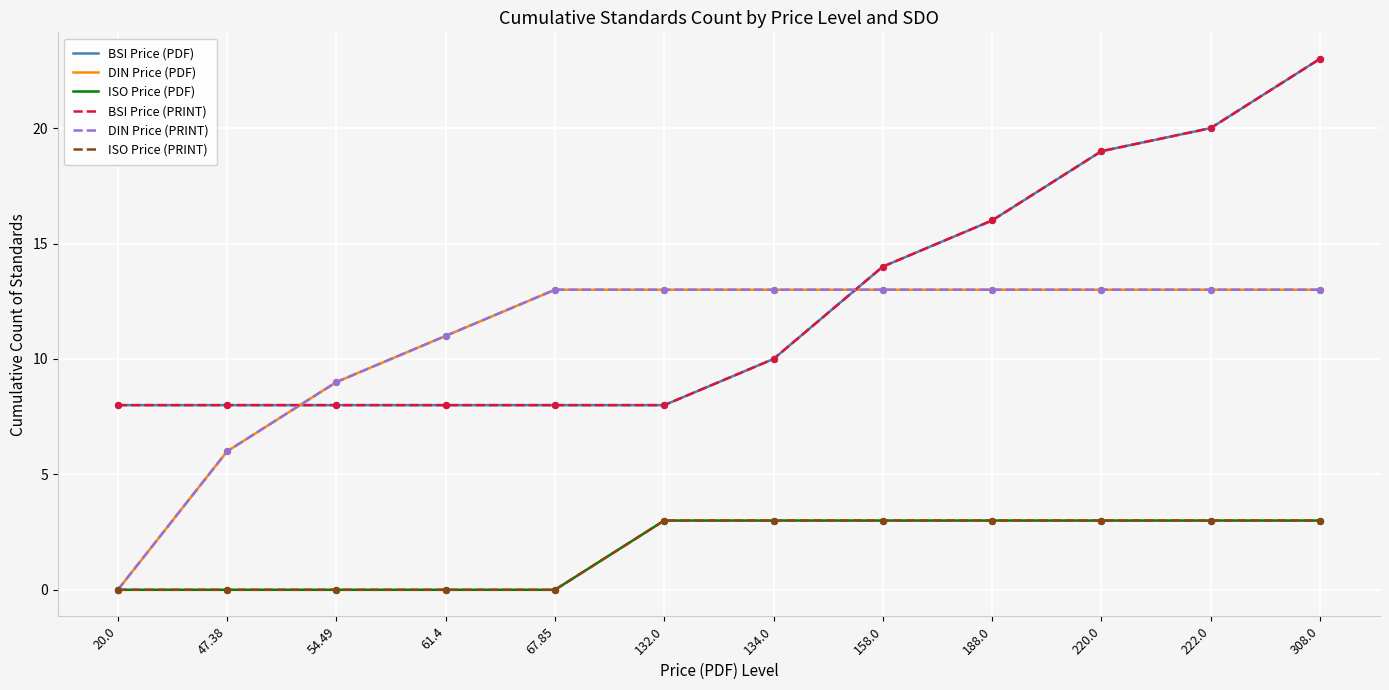

At which category is the sum across all series the highest?

308.0